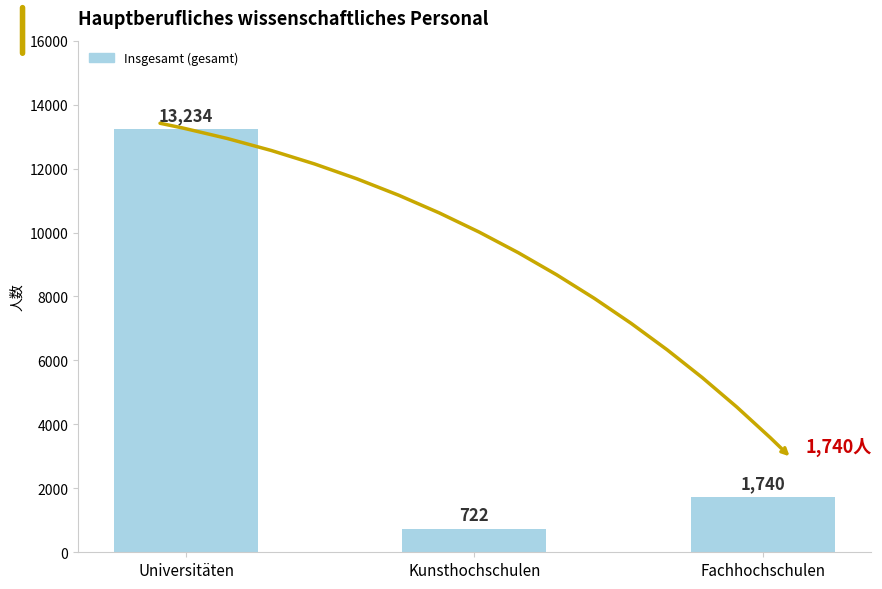

How many categories are shown in the chart?

3